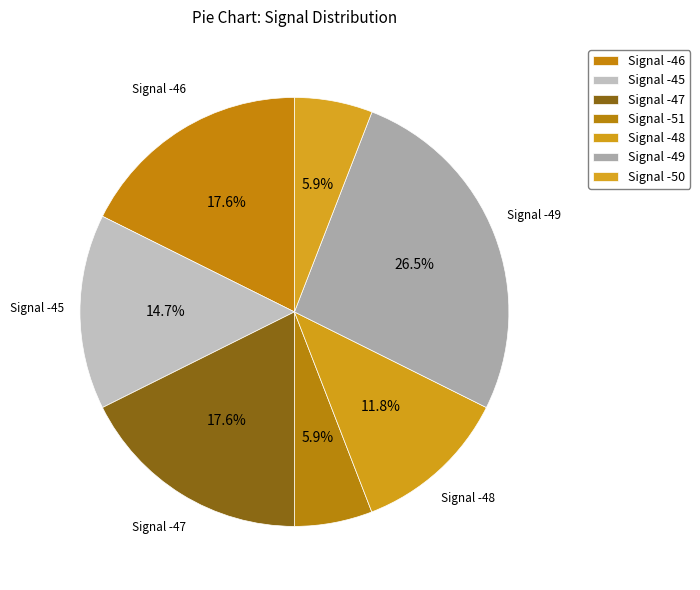

Is there any slice that represents more than half of the pie?

No